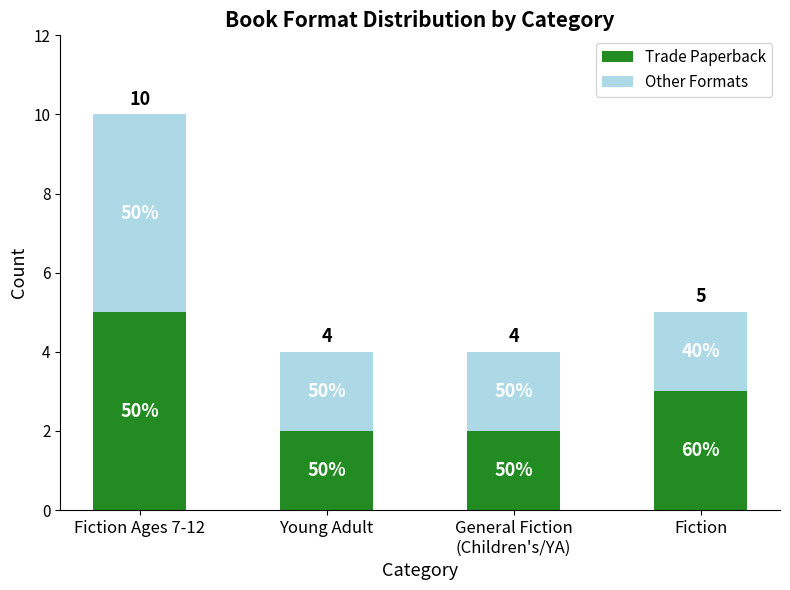

What are all the series names shown in the legend?

Trade Paperback, Other Formats